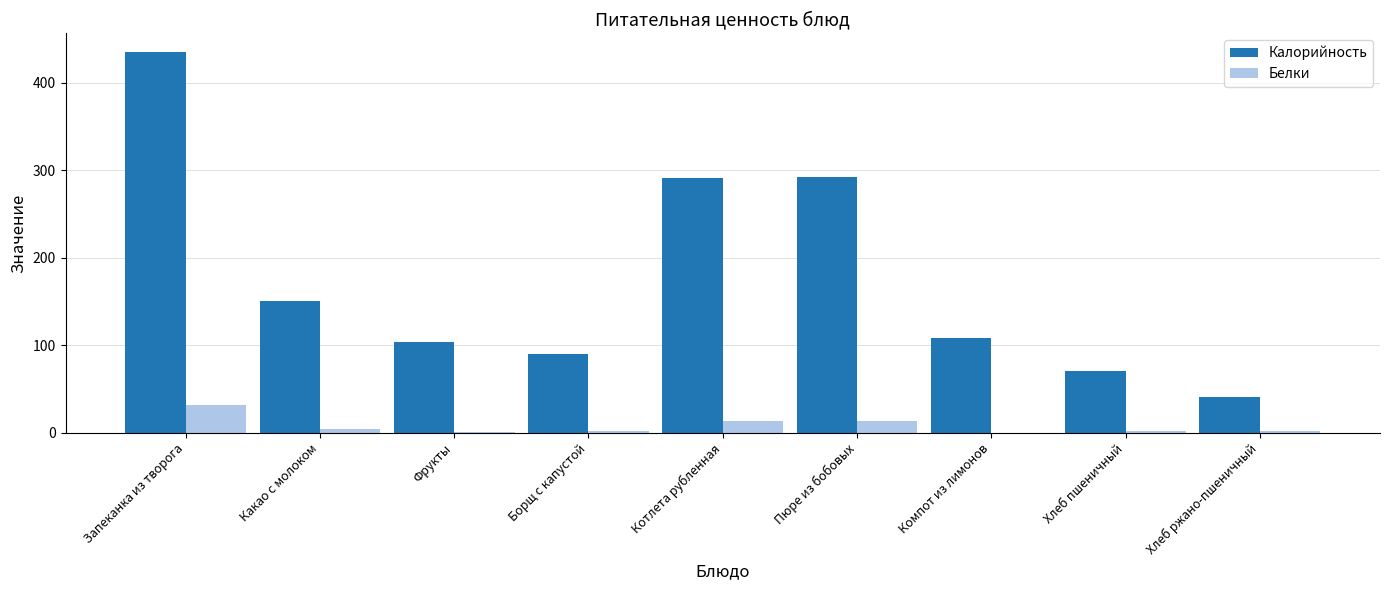

How many data points does each series have?

9